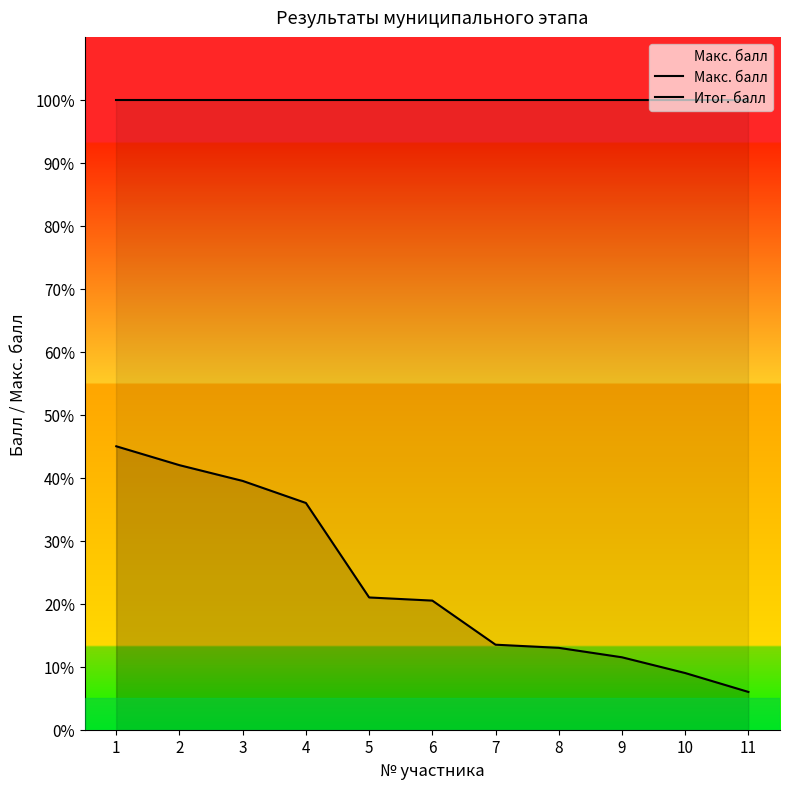

Reading left to right, what are all the values shown in this chart?

Макс. балл: 1=100.0	2=100.0	3=100.0	4=100.0	5=100.0	6=100.0	7=100.0	8=100.0	9=100.0	10=100.0	11=100.0
Итог. балл: 1=45.0	2=42.0	3=39.5	4=36.0	5=21.0	6=20.5	7=13.5	8=13.0	9=11.5	10=9.0	11=6.0